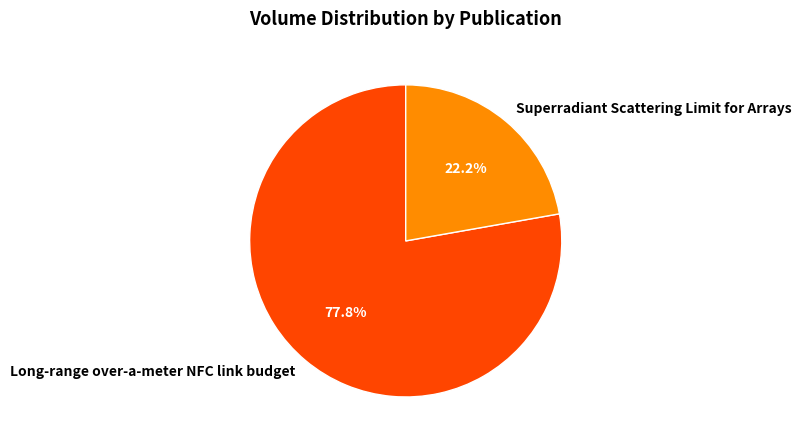

What percentage is the Long-range over-a-meter NFC link budget slice, to the nearest percent?

78%